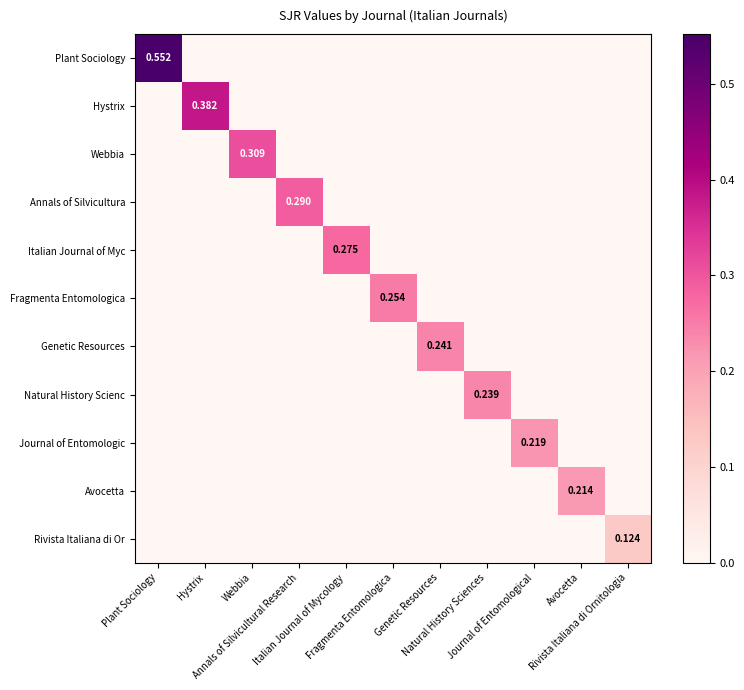

Which series has the widest spread of values?

Plant Sociology